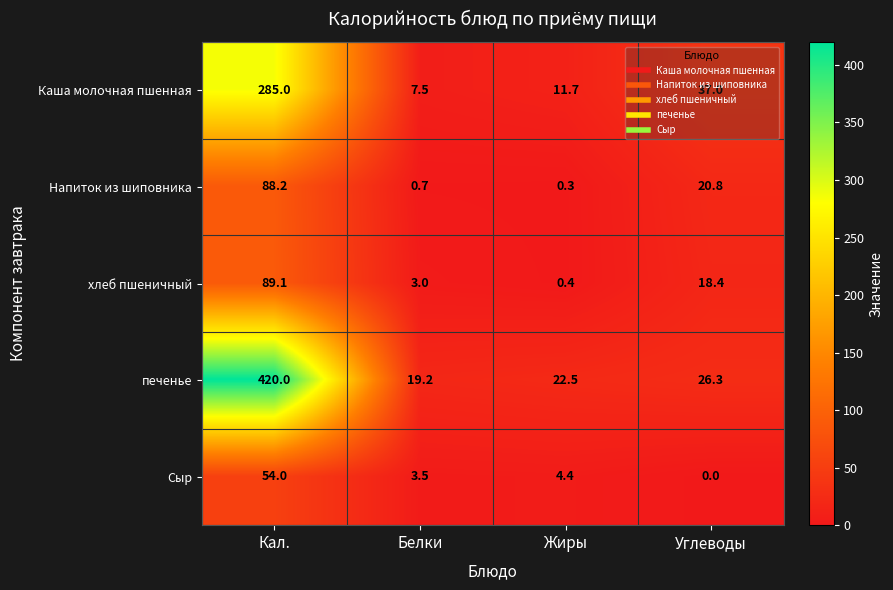

Between Кал. and Жиры, which series saw the biggest shift?

печенье